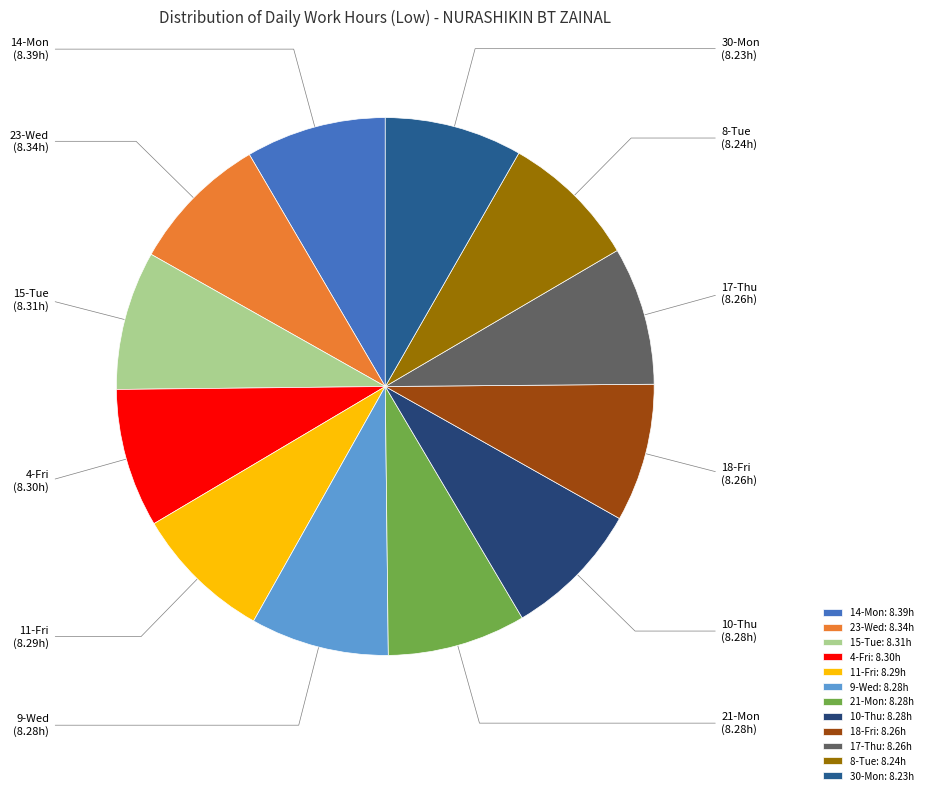

Is the sum of 9-Wed and 17-Thu greater than half?

No